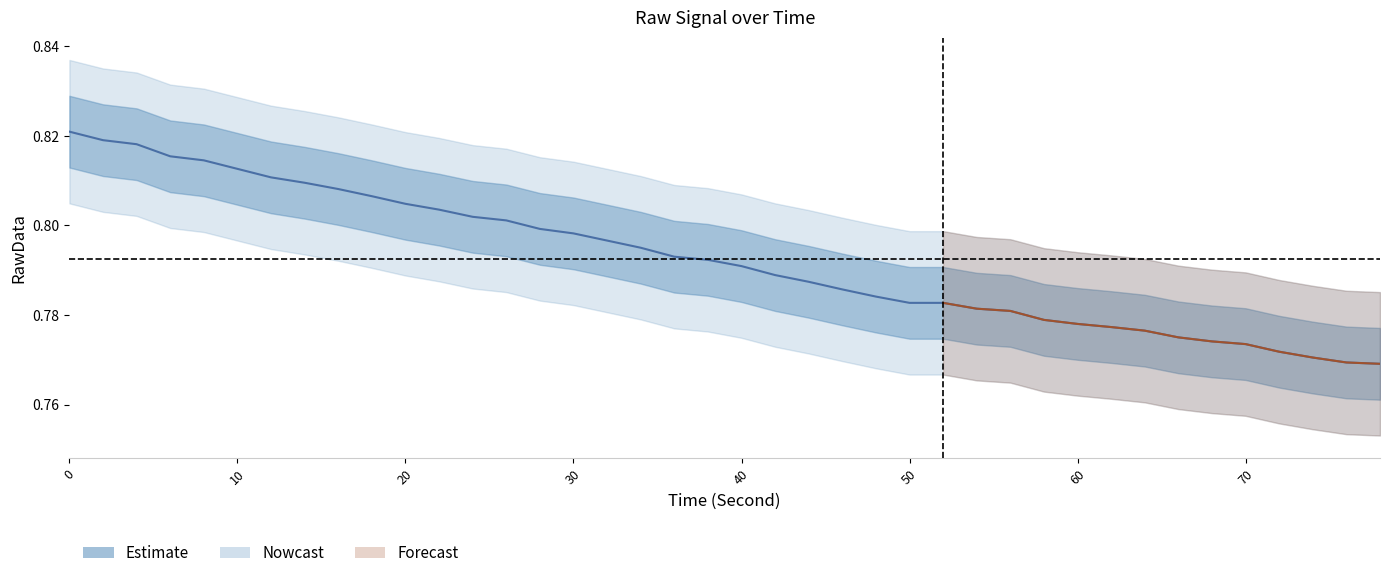

What is the average value?

0.8